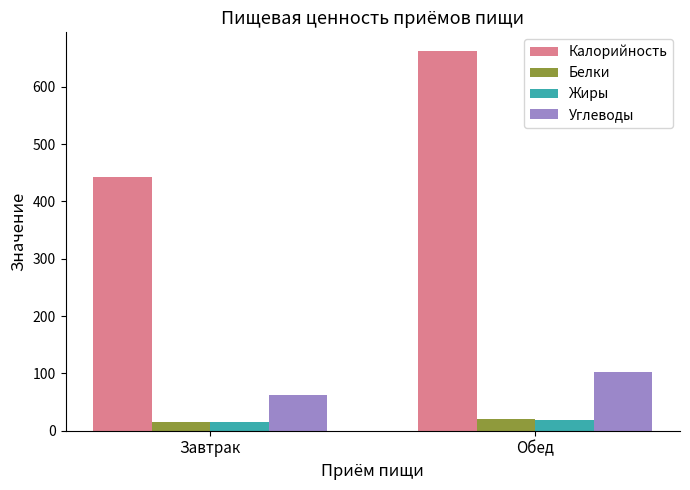

What is the label of the 1st bar from the right?

Обед